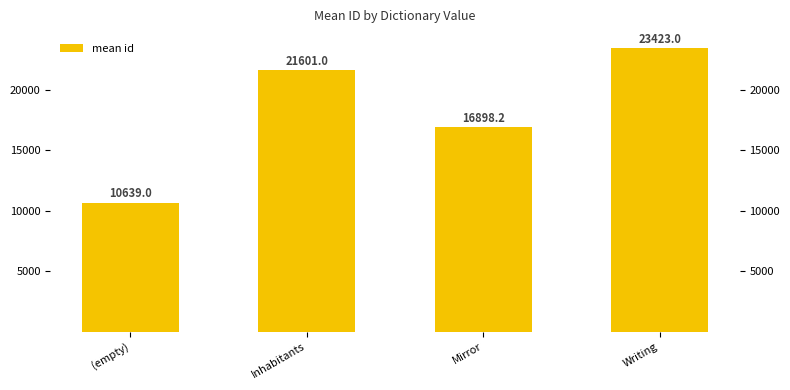

Reading right to left, transcribe all the data shown in this chart.

23423.0	16898.2	21601.0	10639.0